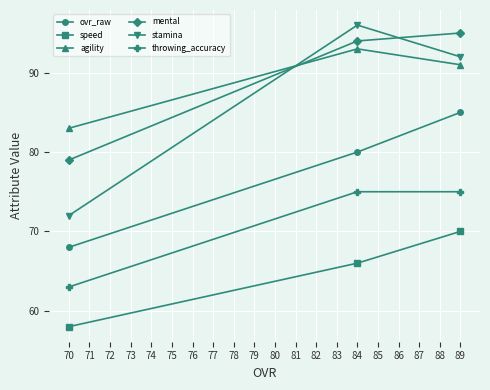

Reading left to right, transcribe all the data shown in this chart.

ovr_raw: 70=68	84=80	89=85
speed: 70=58	84=66	89=70
agility: 70=83	84=93	89=91
mental: 70=79	84=94	89=95
stamina: 70=72	84=96	89=92
throwing_accuracy: 70=63	84=75	89=75